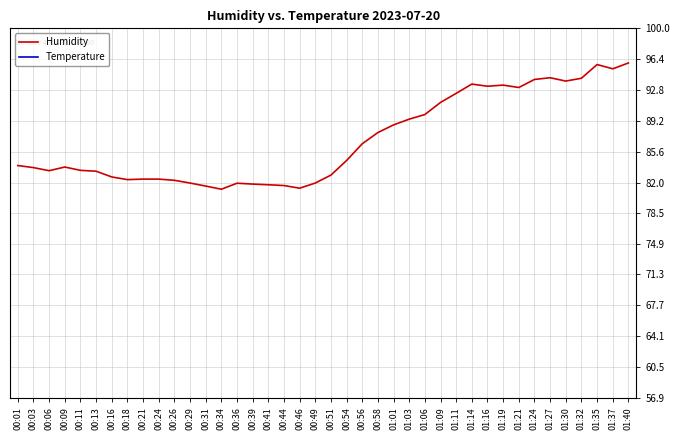

Which series has the largest total across all categories?

Humidity